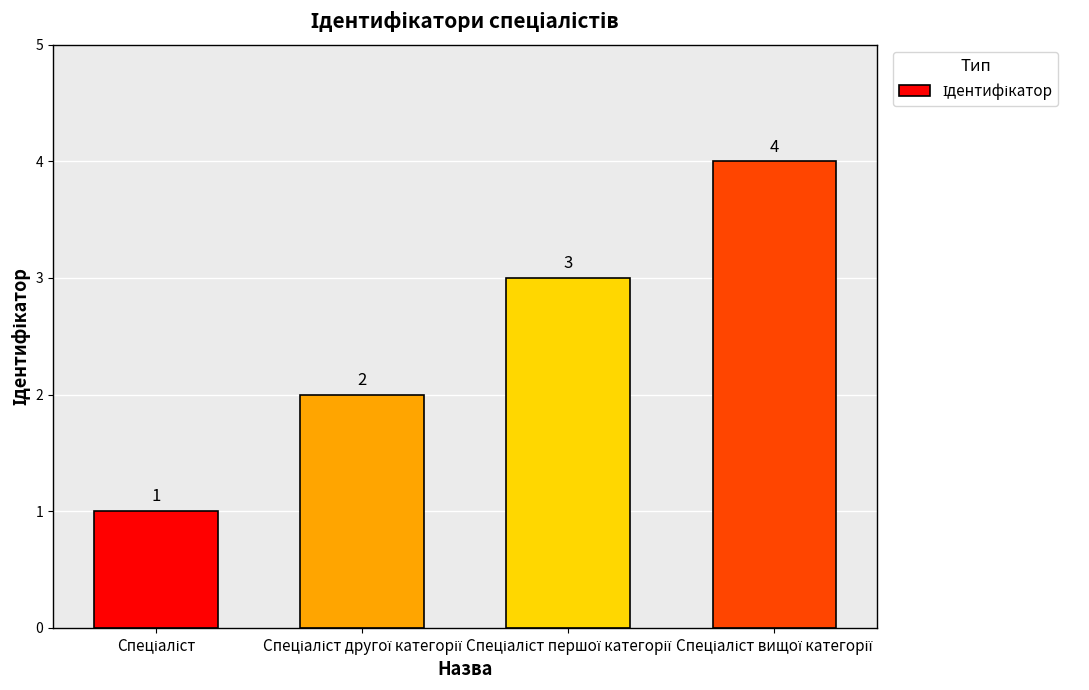

What is the difference between the second highest and second lowest values?

1